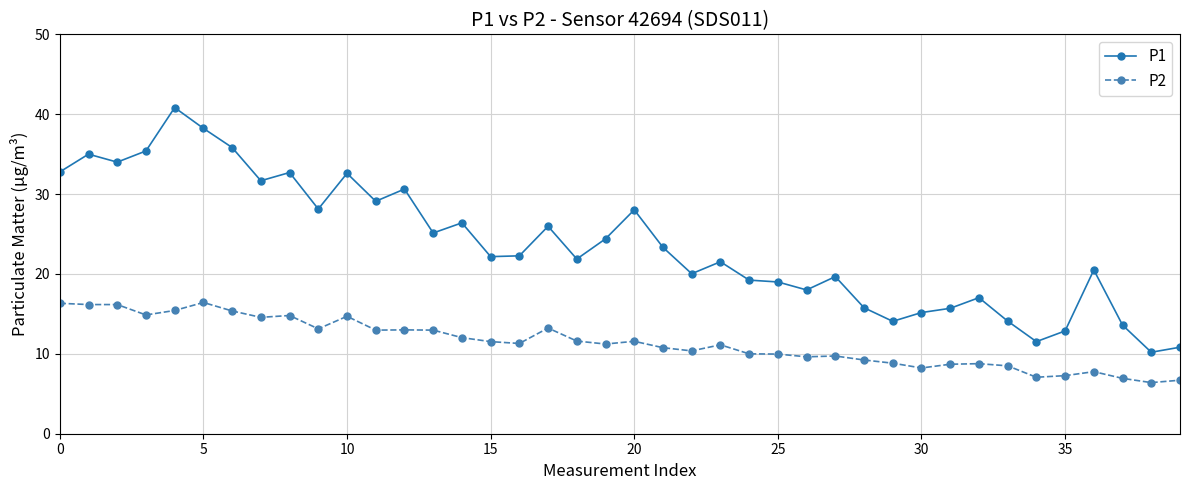

Which series has the largest range (max minus min)?

P1